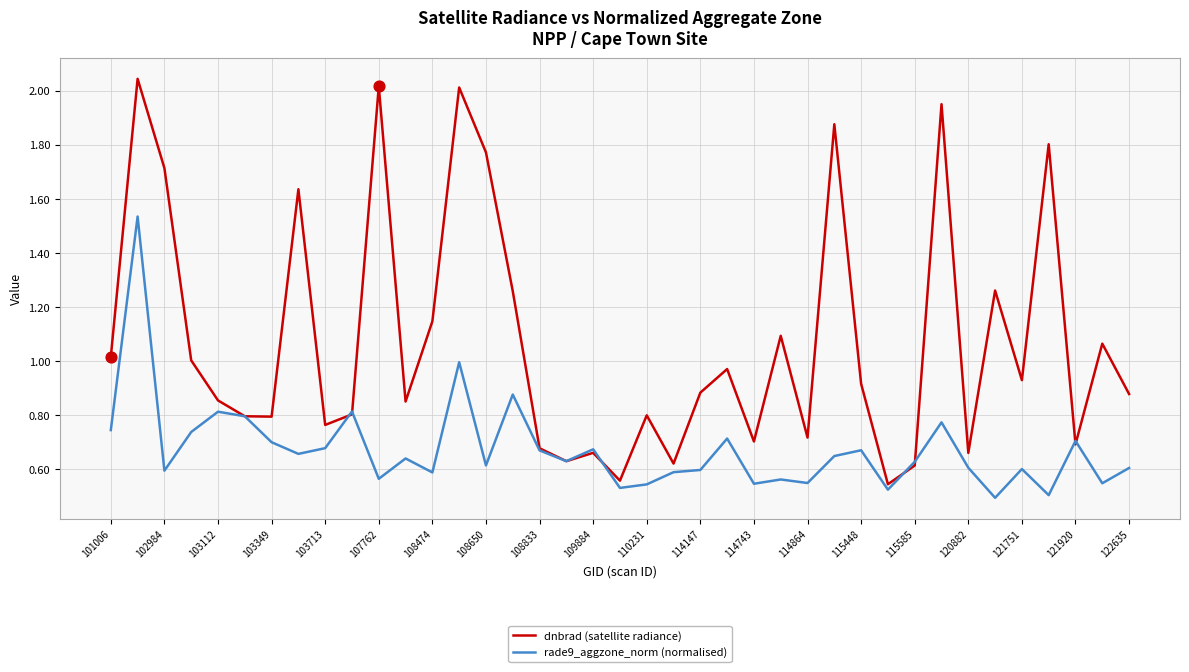

Which series has the widest spread of values?

dnbrad (satellite radiance)